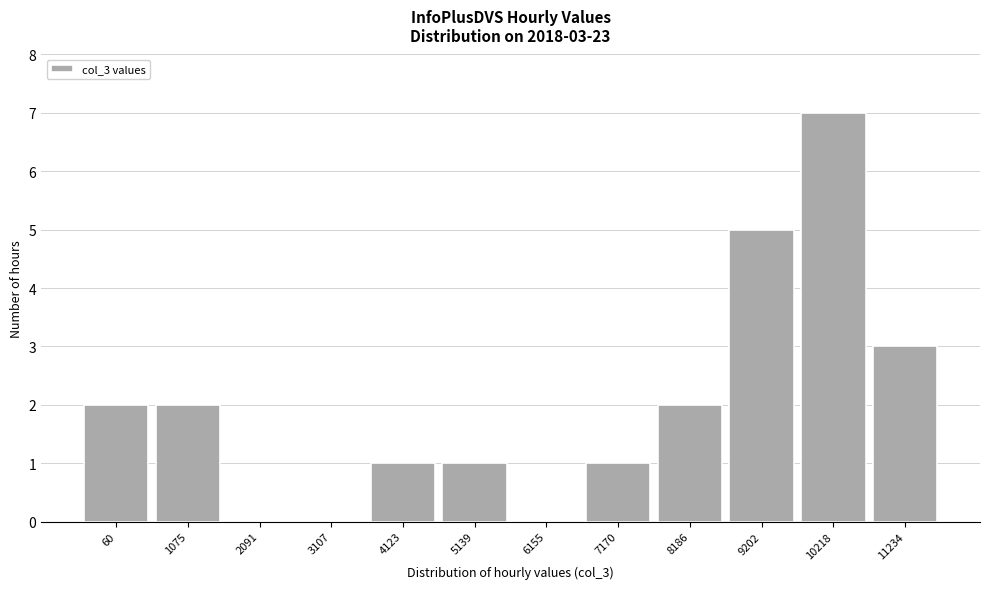

What is the approximate value at 9202?

5